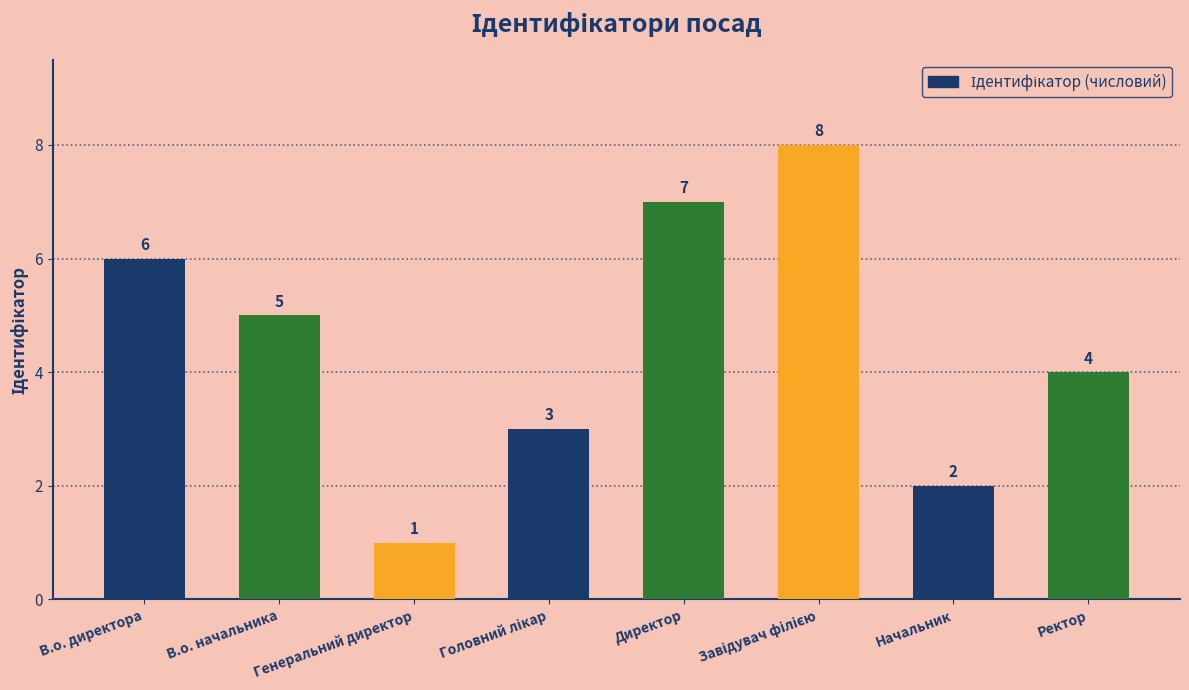

What is the ratio of the value at Директор to the value at В.о. директора?

1.2